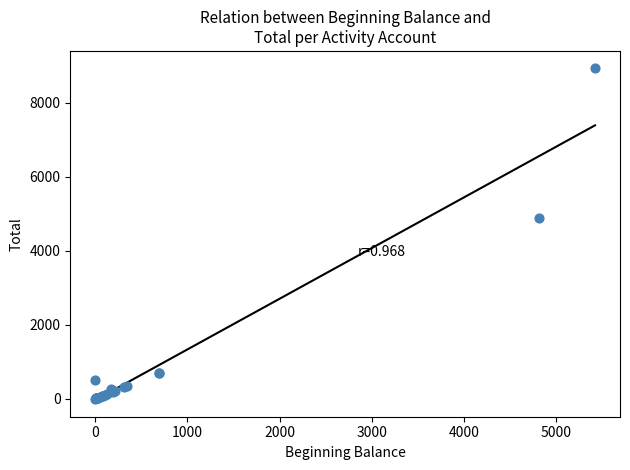

What Y value in the scatter plot is closest to 4476?

4875.3